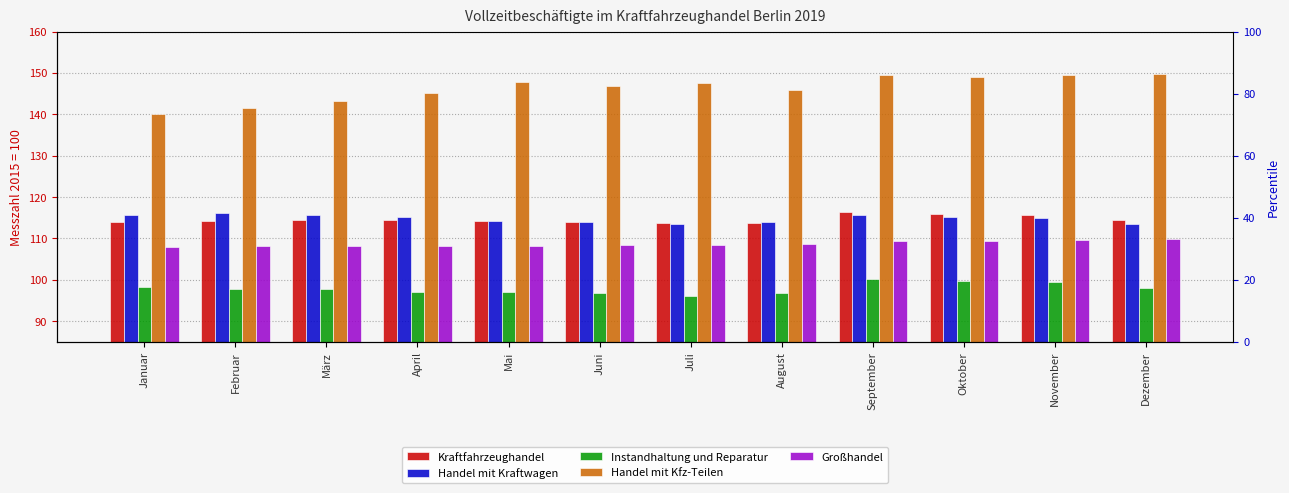

List the series in order of their peak value, highest first.

Handel mit Kfz-Teilen, Kraftfahrzeughandel, Handel mit Kraftwagen, Großhandel, Instandhaltung und Reparatur